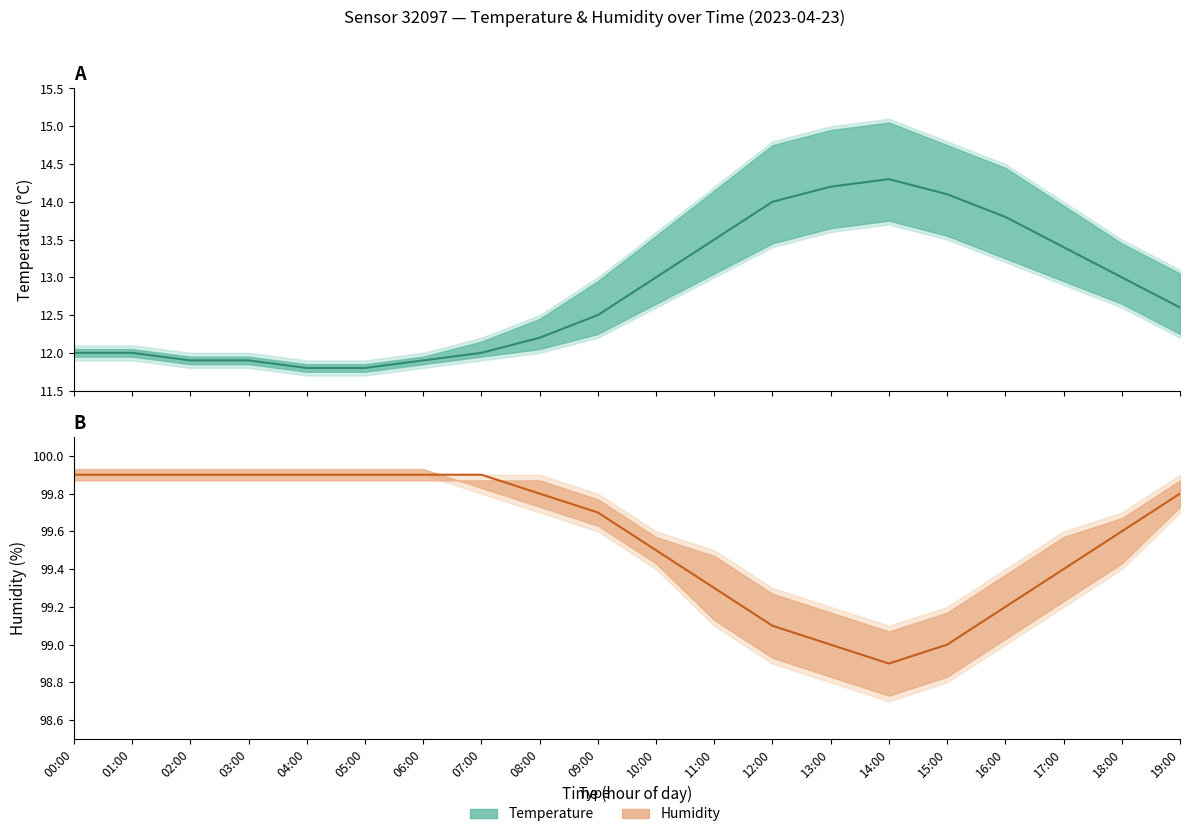

What is the label of the 11th point from the right?

09:00